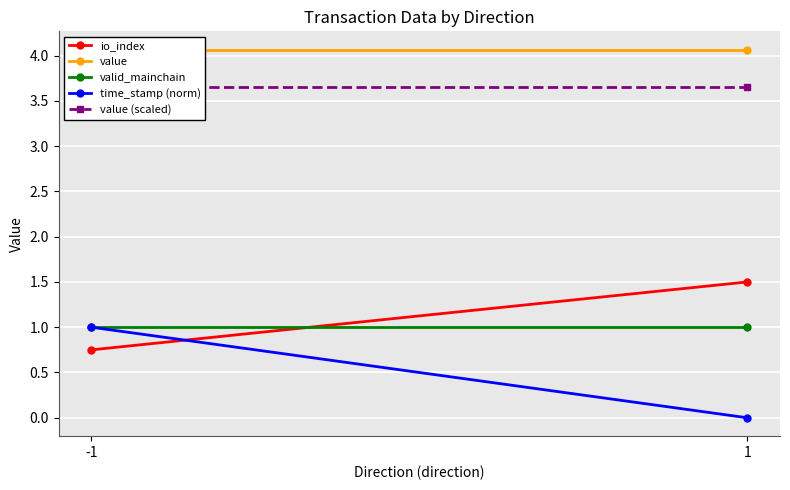

What are all the series names shown in the legend?

io_index, value, valid_mainchain, time_stamp (norm), value (scaled)